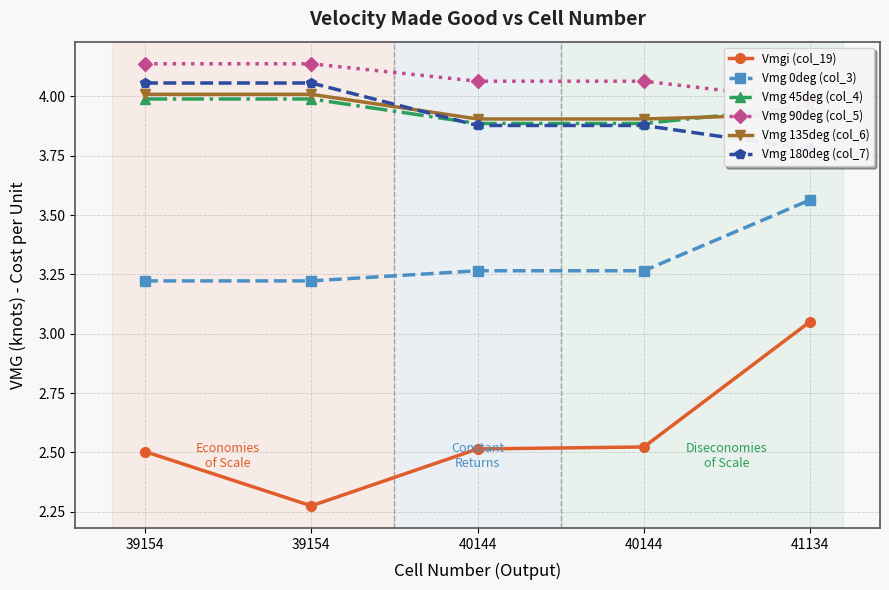

List the series in order of their peak value, lowest first.

Vmgi (col_19), Vmg 0deg (col_3), Vmg 45deg (col_4), Vmg 135deg (col_6), Vmg 180deg (col_7), Vmg 90deg (col_5)